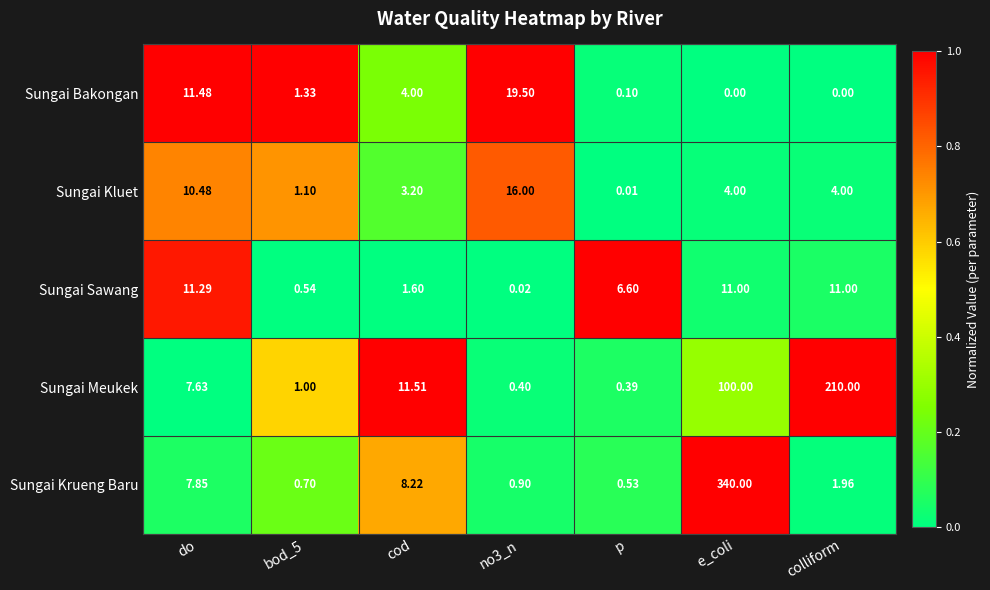

At which label is Sungai Krueng Baru closest to 170?

cod